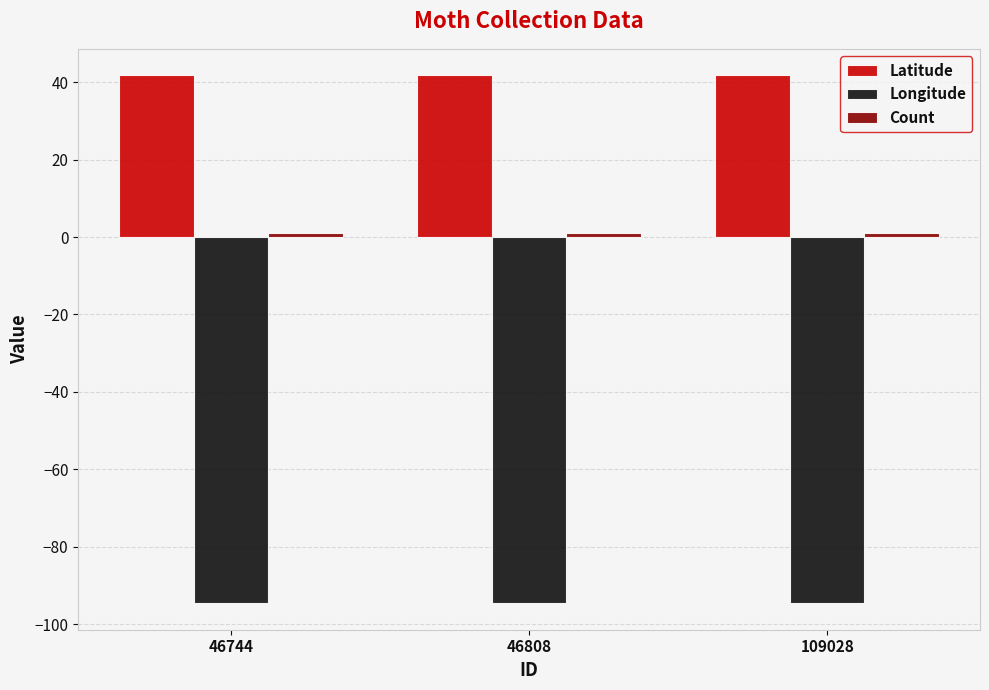

What is the value of the Longitude bar at the 3rd from the left?

-94.6